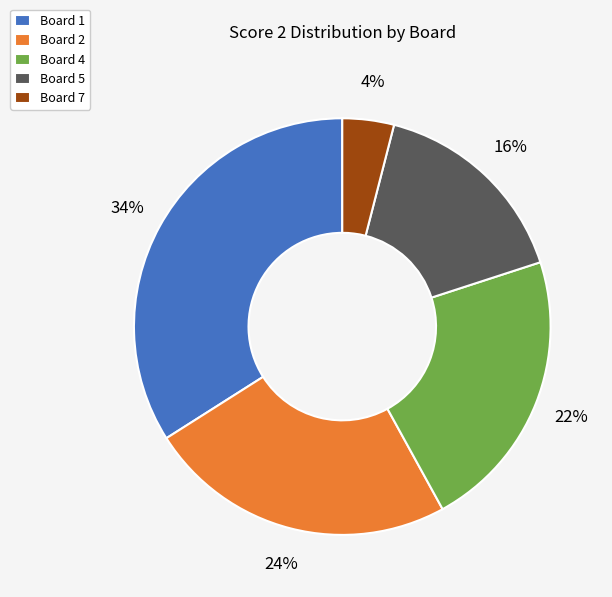

To the nearest percent, what portion does Board 1 represent?

34%